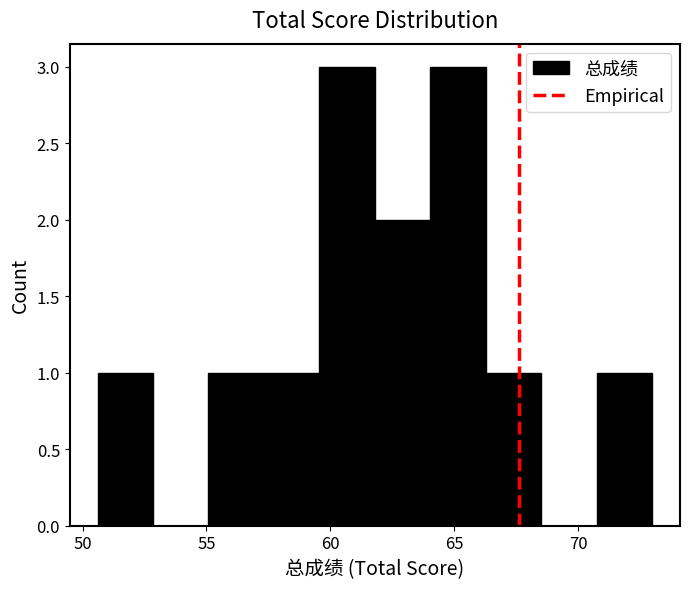

What is the height of the bar covering 71.0 to 73.0 on the x-axis? Neither the bar edges nor the heights are printed on the chart, so give them approximately, as read against the axes.

1